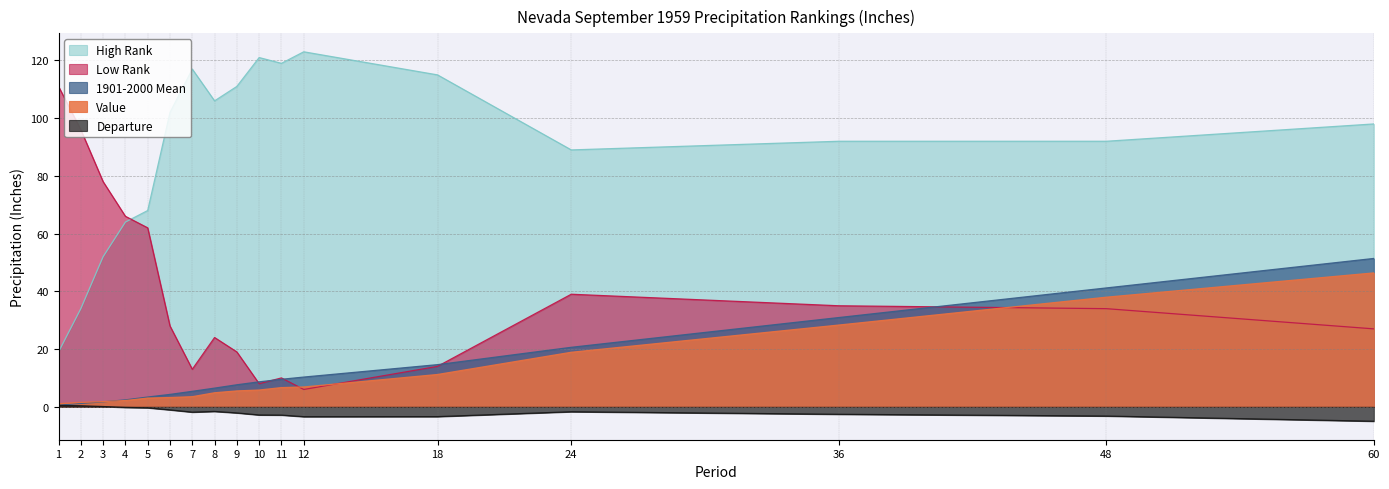

What is the lowest value of the Departure series?

-5.0